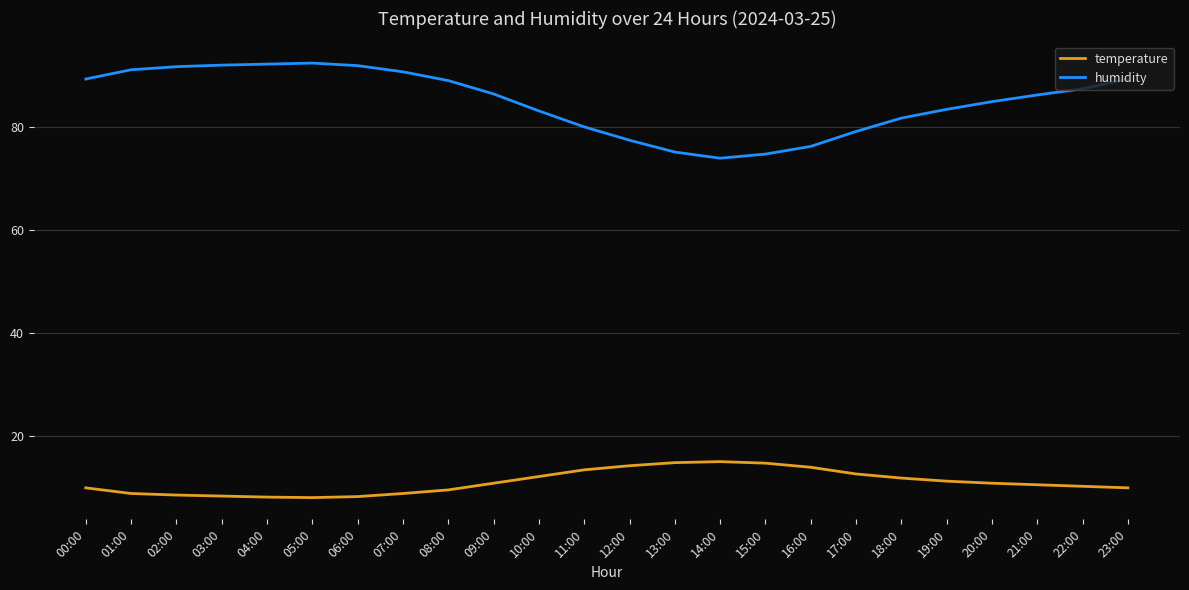

True or false: temperature and humidity cross at least once.

False